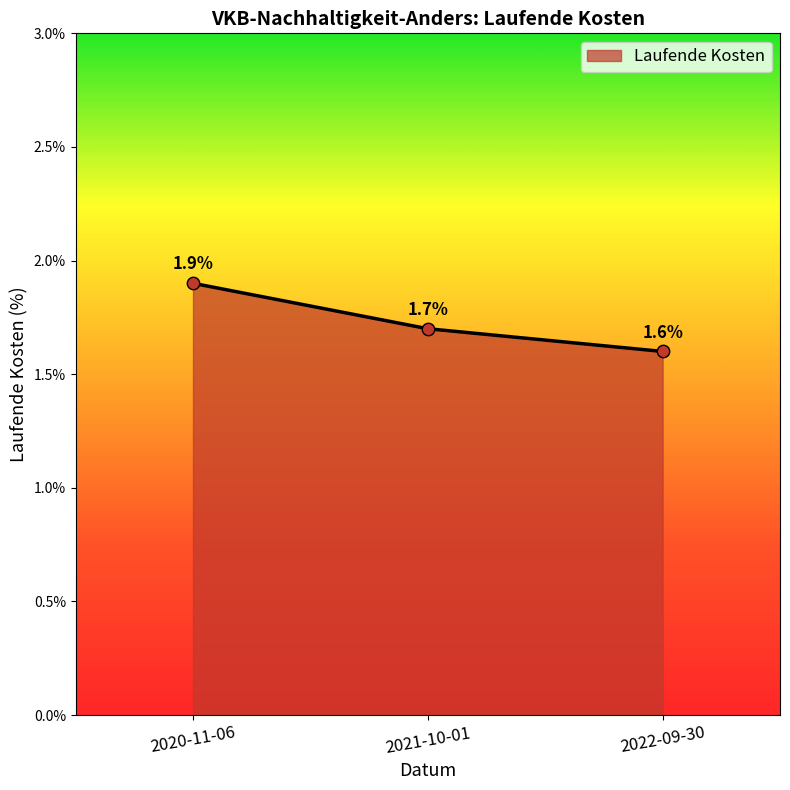

What is the ratio of the value at 2020-11-06 to the value at 2022-09-30?

1.2